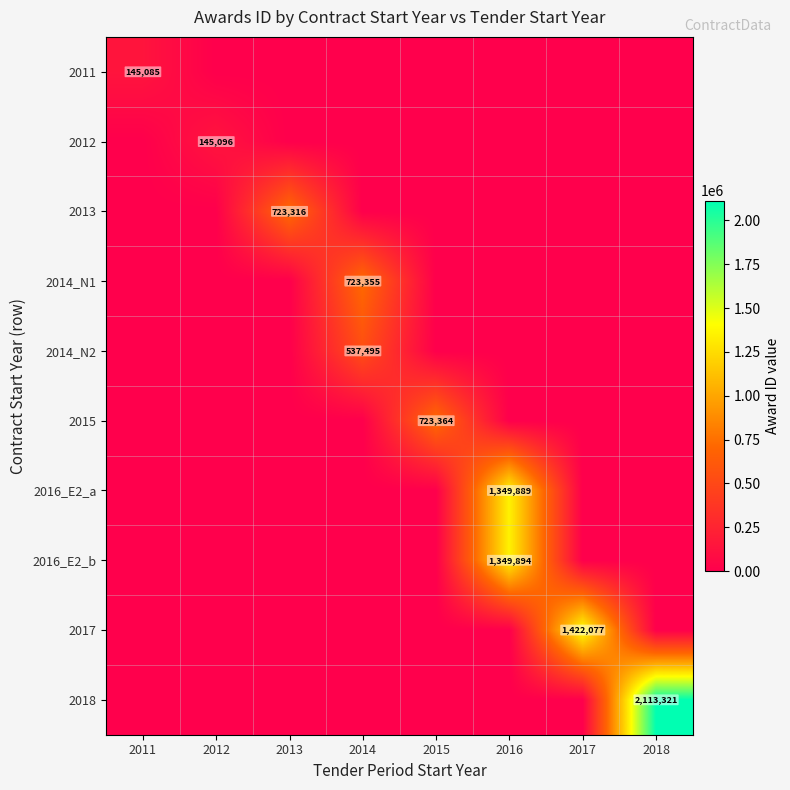

Is it true that 2012 equals 145096 at 2012?

True